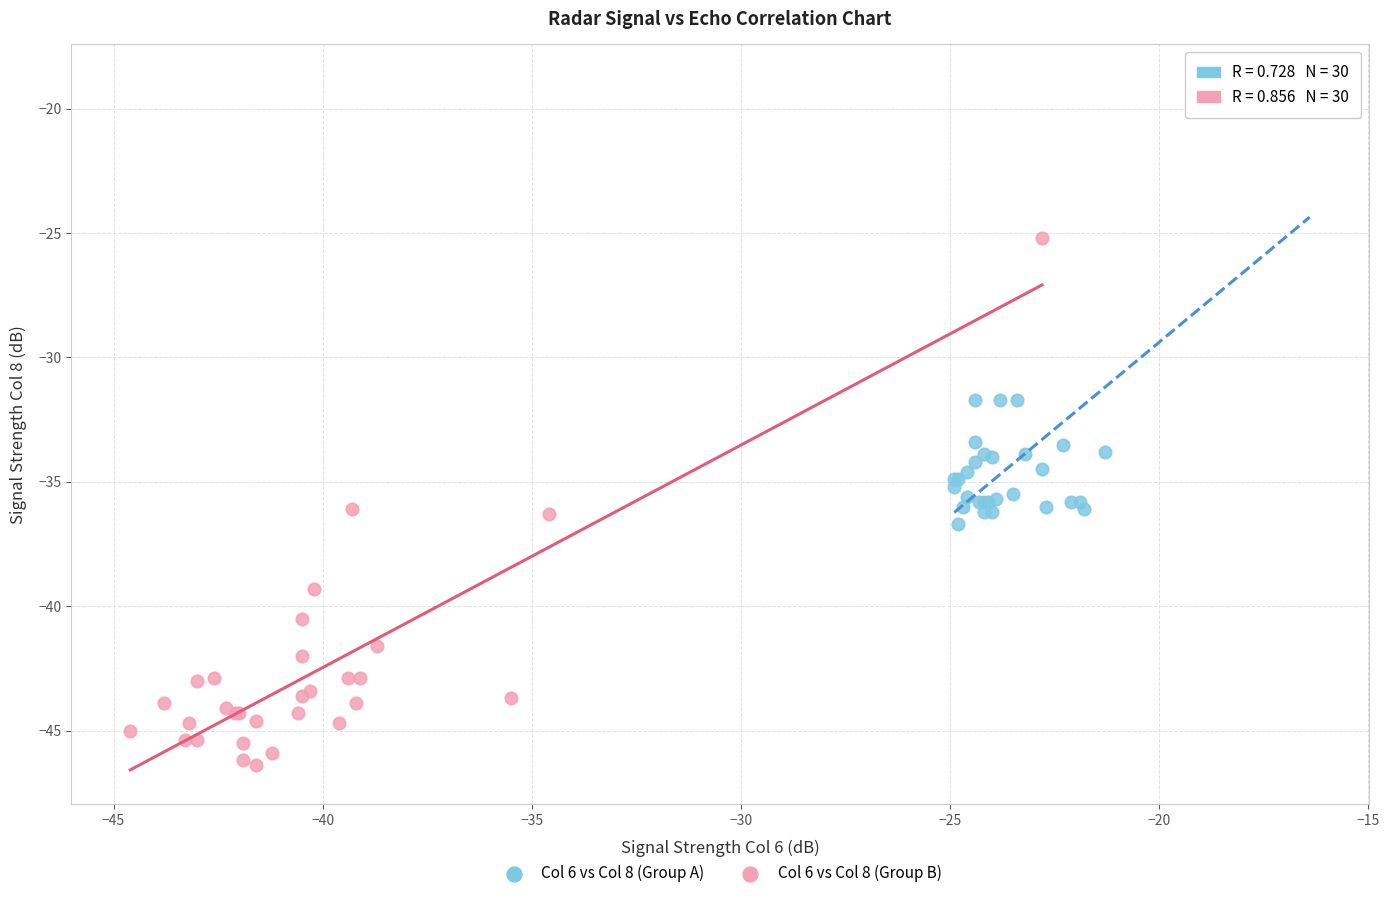

Which series reaches the maximum Y coordinate?

Col 6 vs Col 8 (Group A)